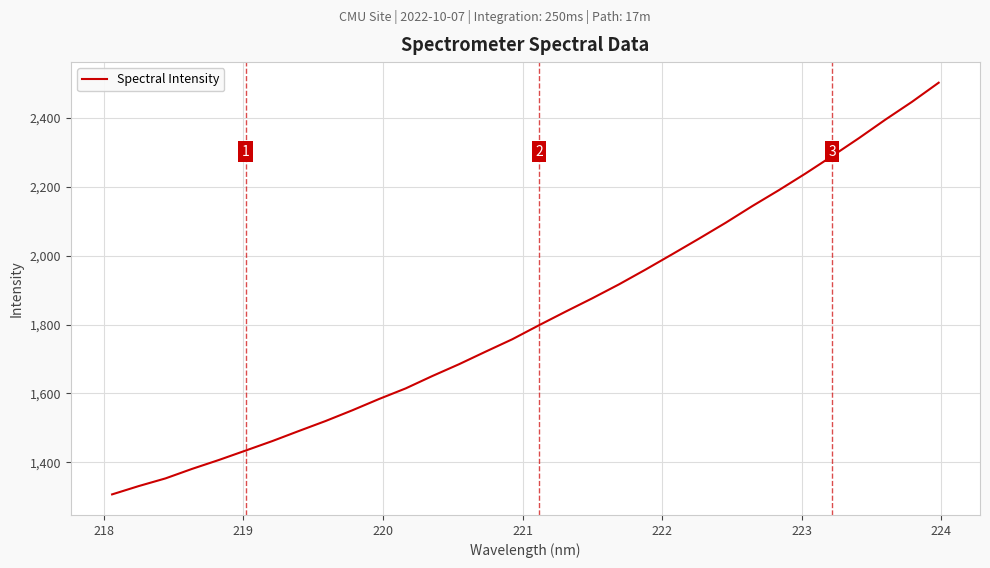

What is the difference between the maximum and minimum values?

1196.0